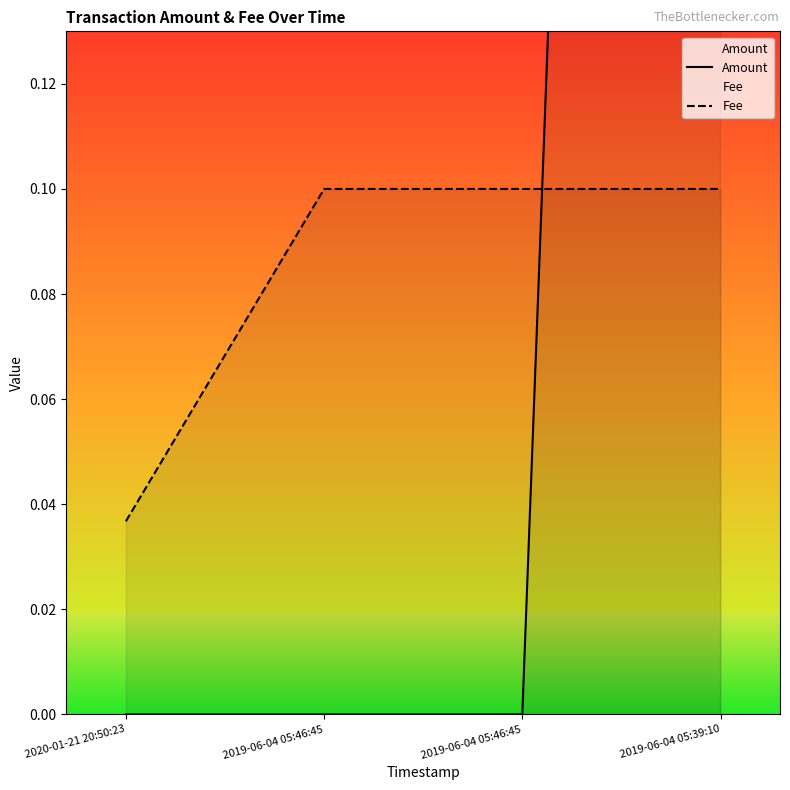

How many distinct data groups are displayed?

2